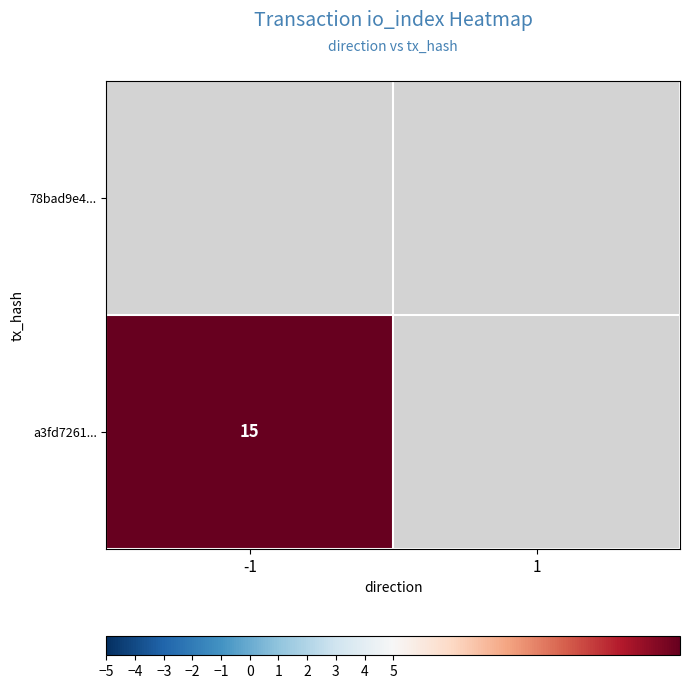

List the labels in order of 78bad9e4... value, smallest first.

-1, 1